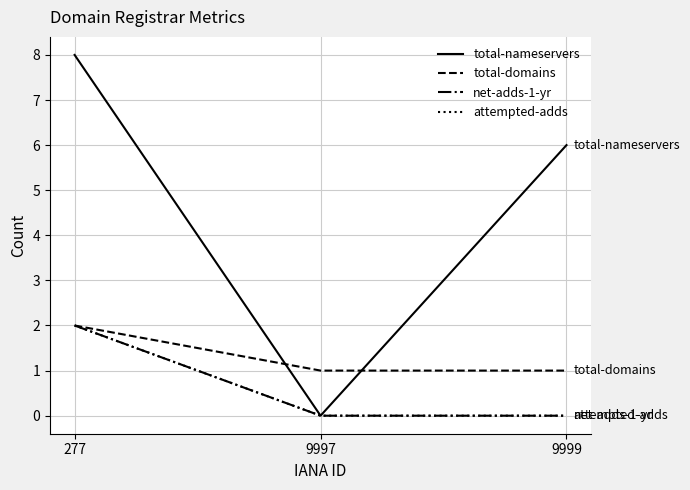

Does the chart display data point markers on the line(s)?

No